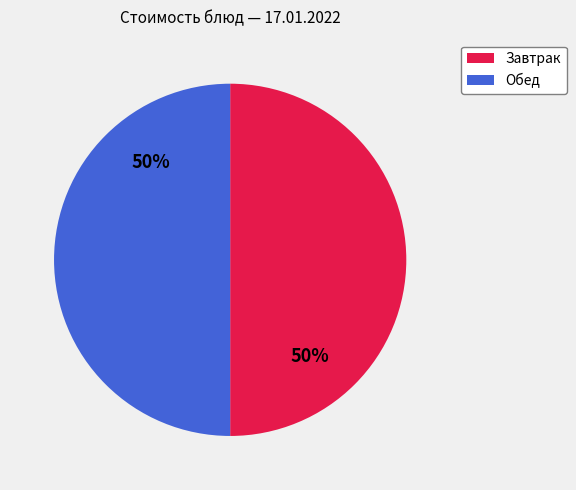

To the nearest percent, what is the average slice percentage?

50%